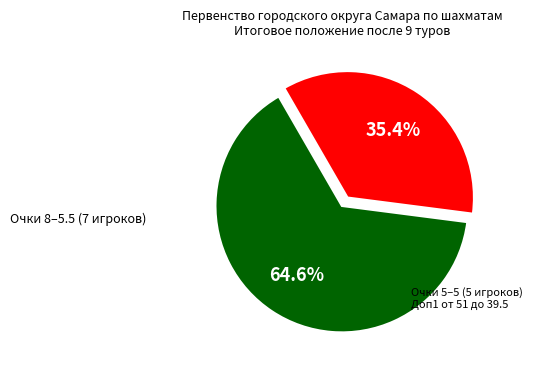

Is there any slice that represents more than half of the pie?

Yes